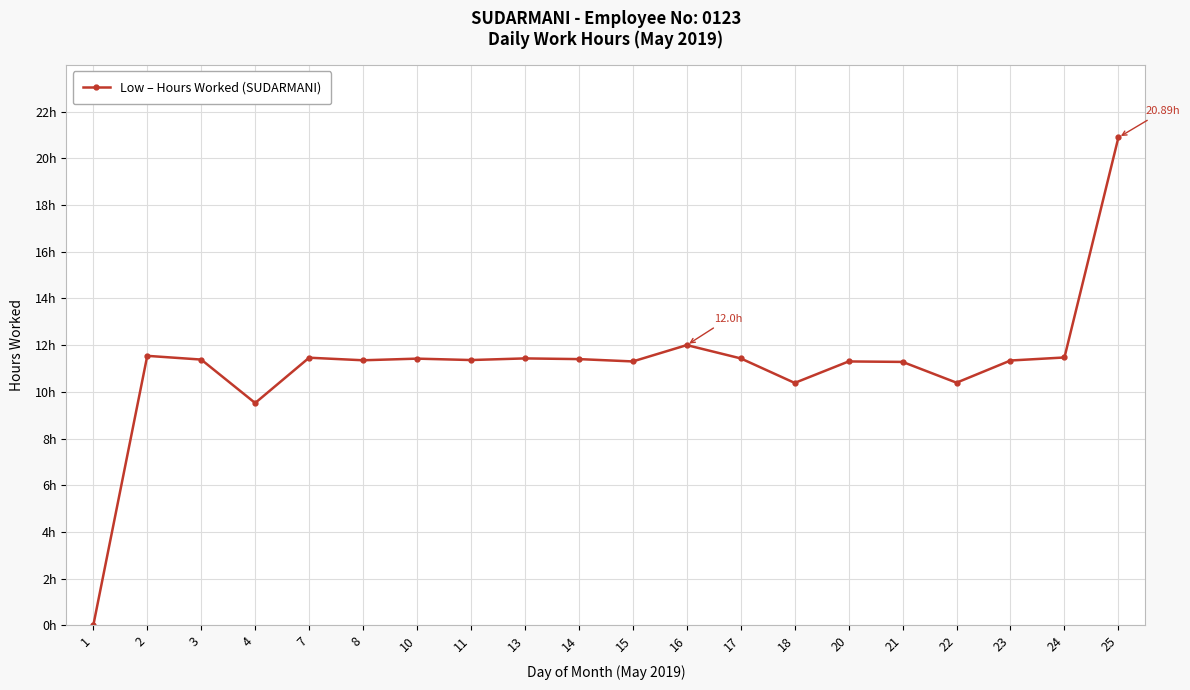

What is the change in value from 21 to 24?

+0.2